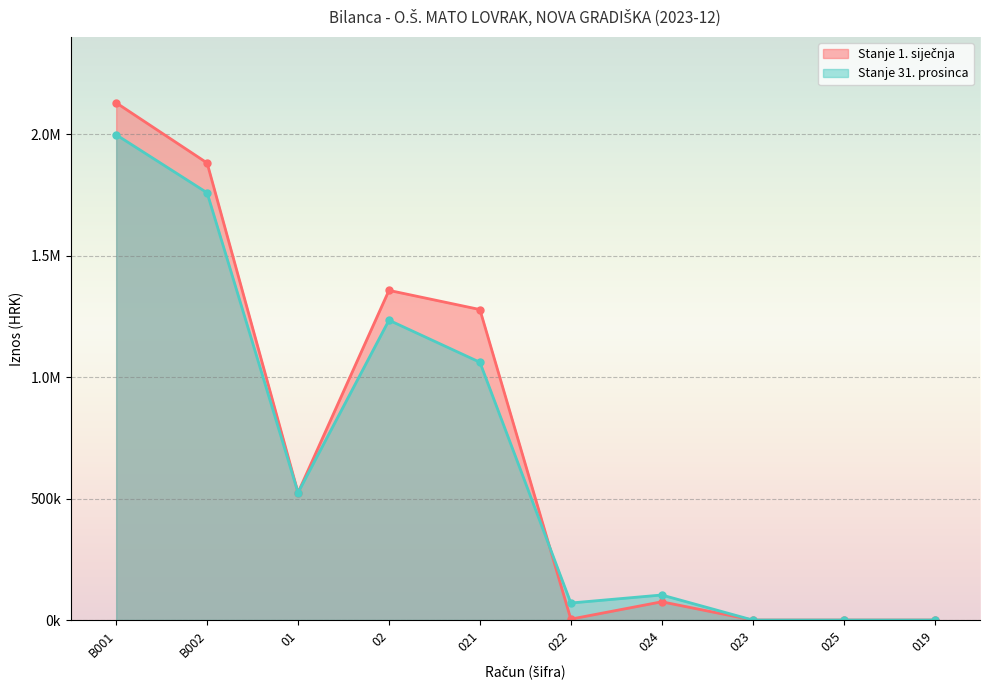

What is the spread (max minus min) of values at 02?

122686.2